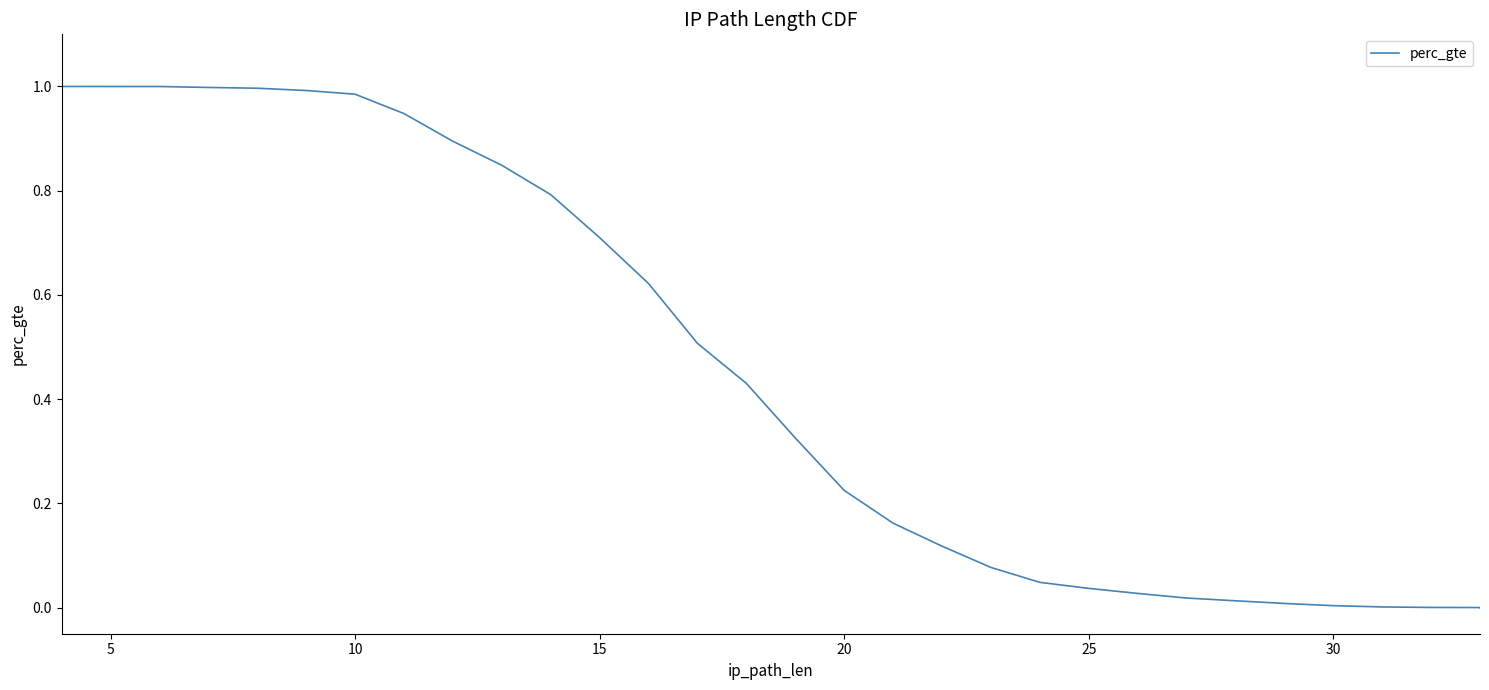

Is this an area chart (filled region under the line)?

No